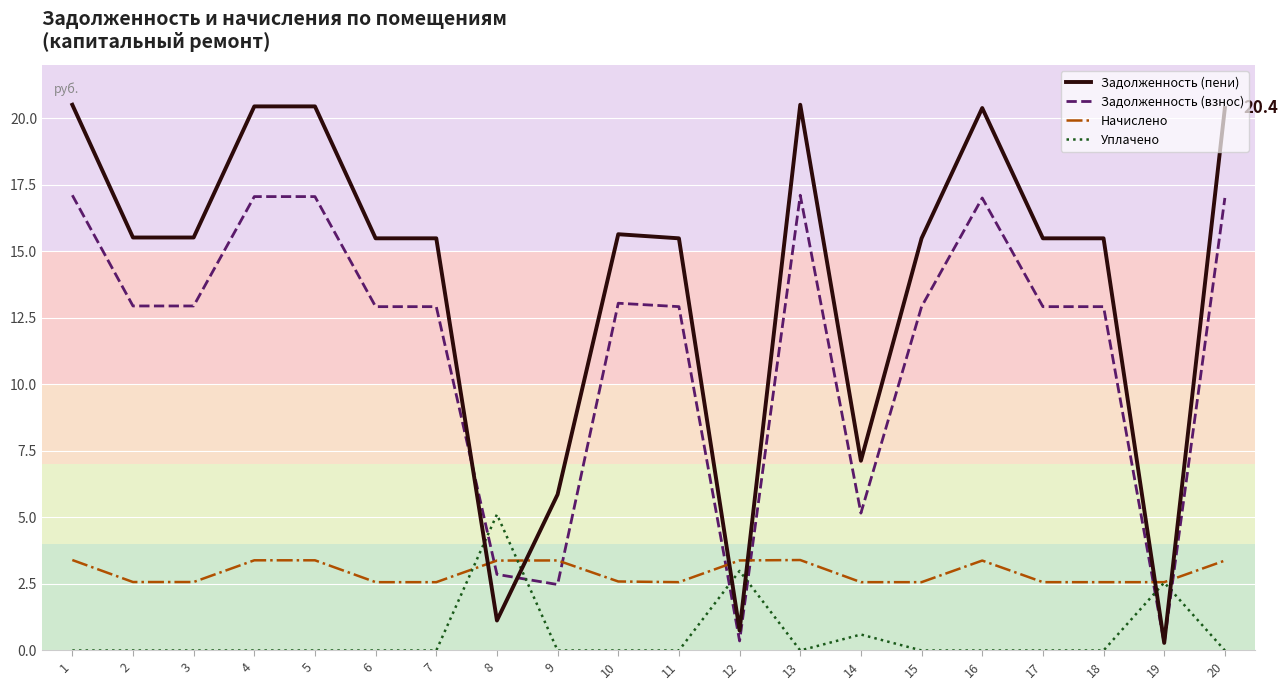

Where do Задолженность (взнос) and Задолженность (пени) first cross each other?

7 and 8